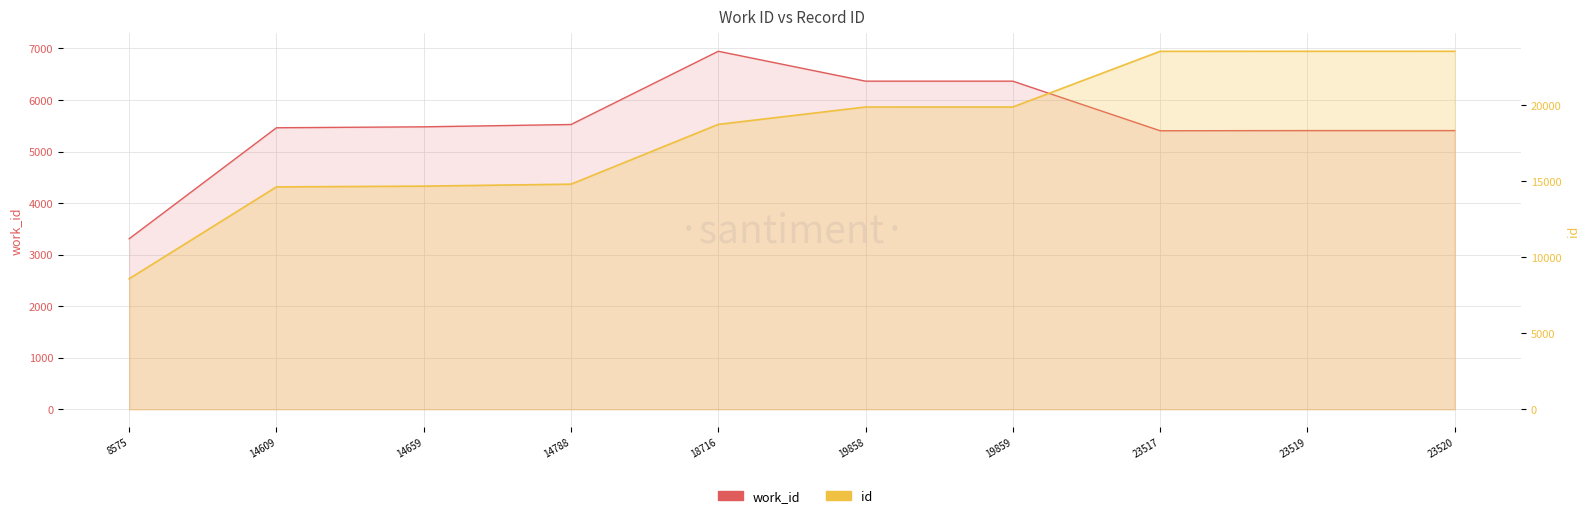

Between 14659 and 19858, which series saw the biggest shift?

id